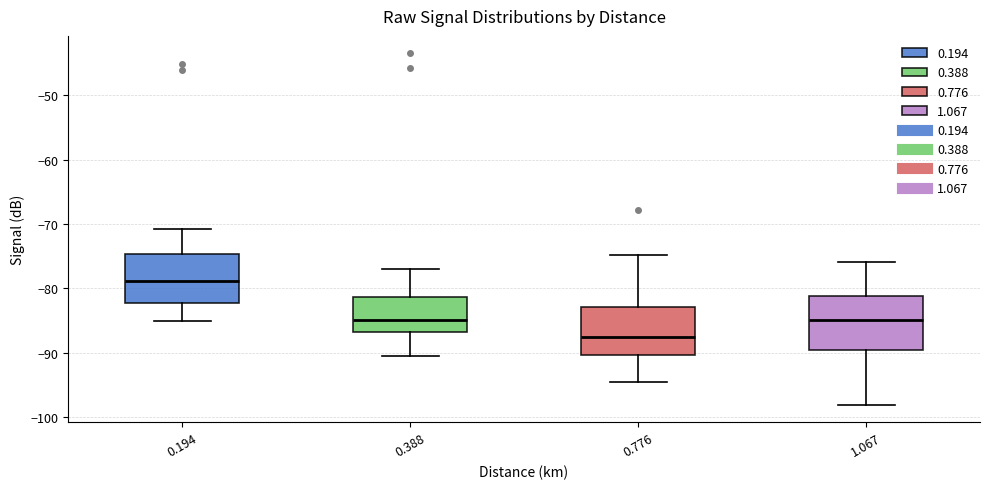

Which box's median line is the highest?

0.194